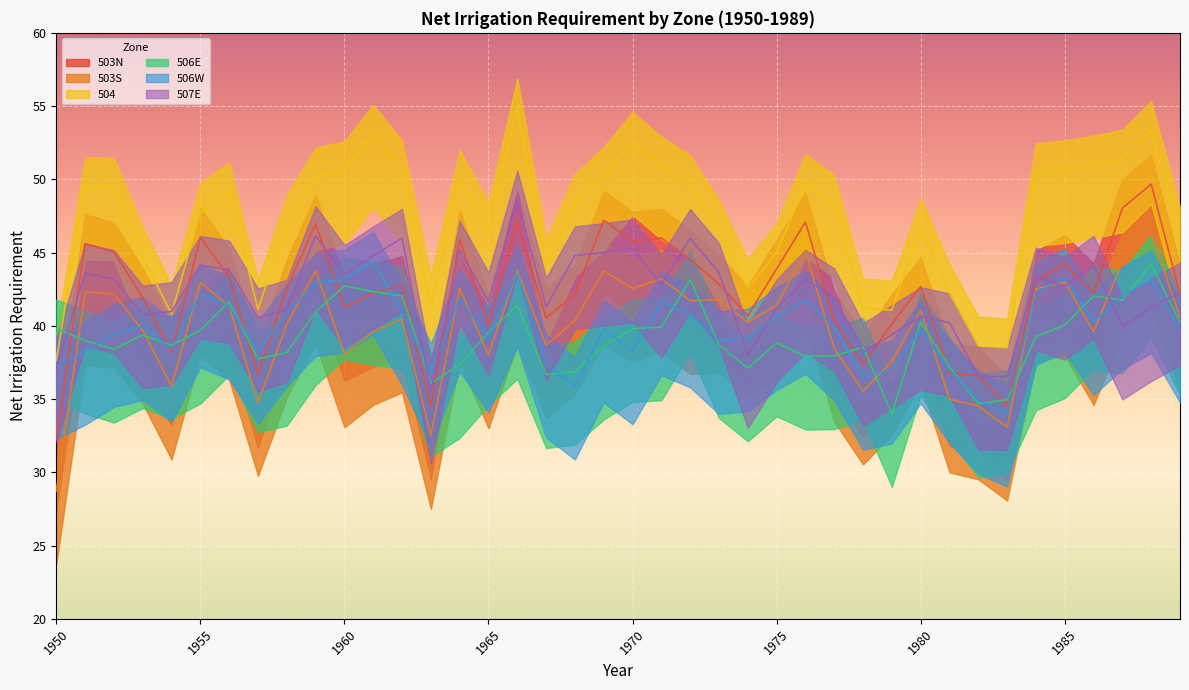

What is the value of the 503N point at the 9th from the left?

42.6